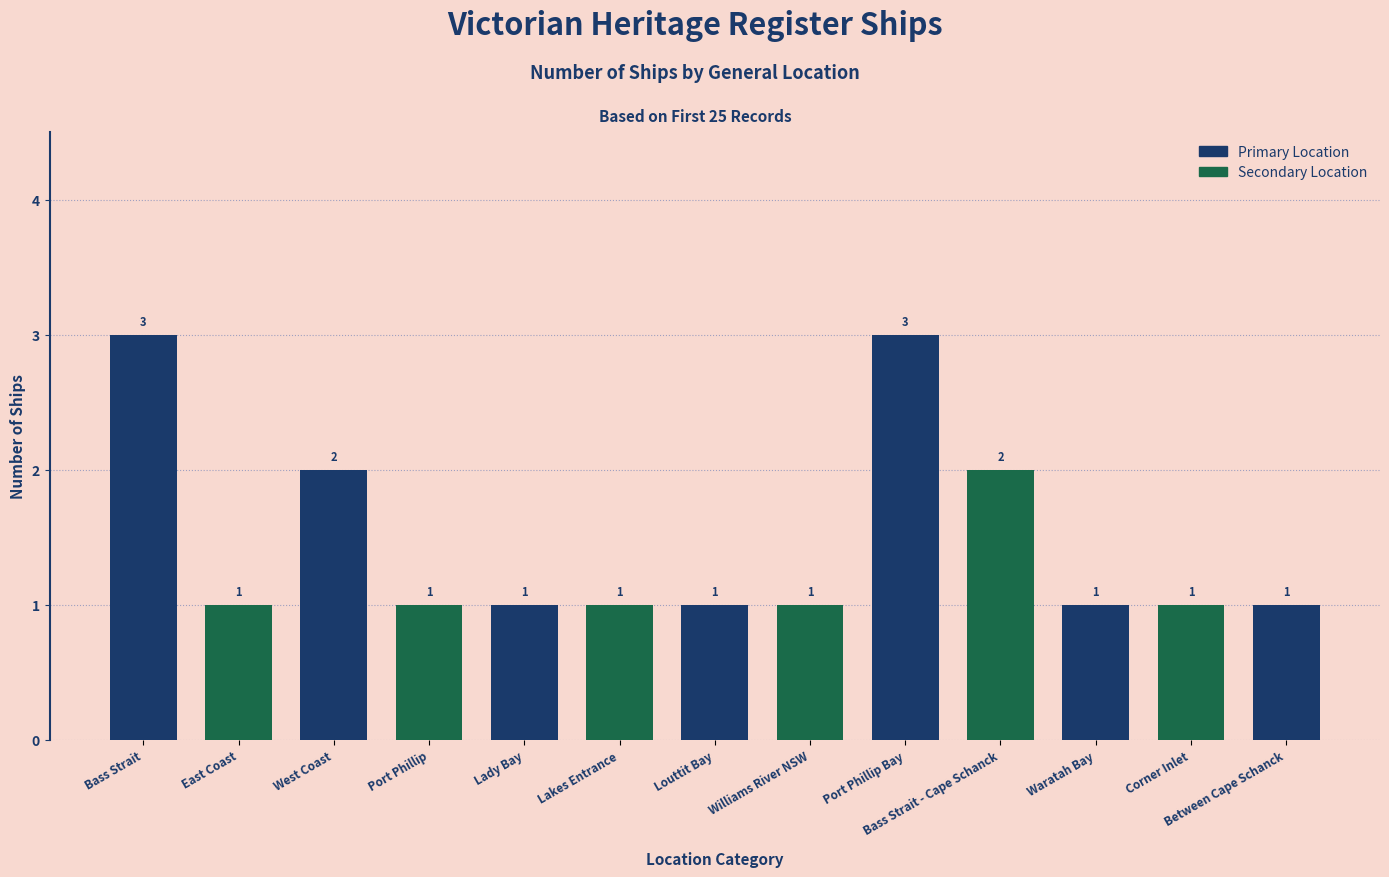

Approximately how many times larger is the value at Bass Strait compared to Bass Strait - Cape Schanck?

1.5